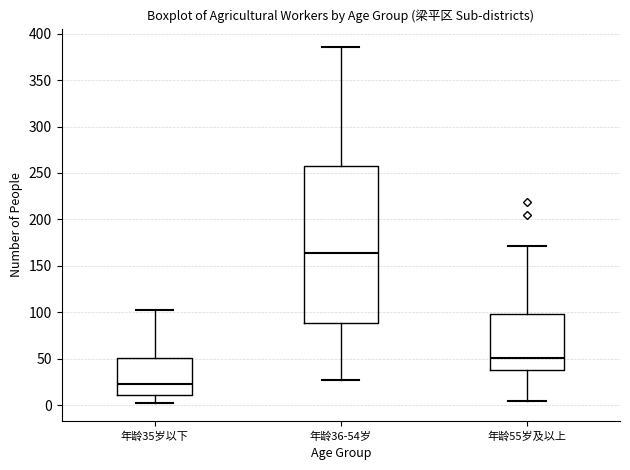

Where does the median line of the box for 年龄36-54岁 sit on the y-axis? The values are not printed on the chart, so give them approximately, as read against the axis.

165